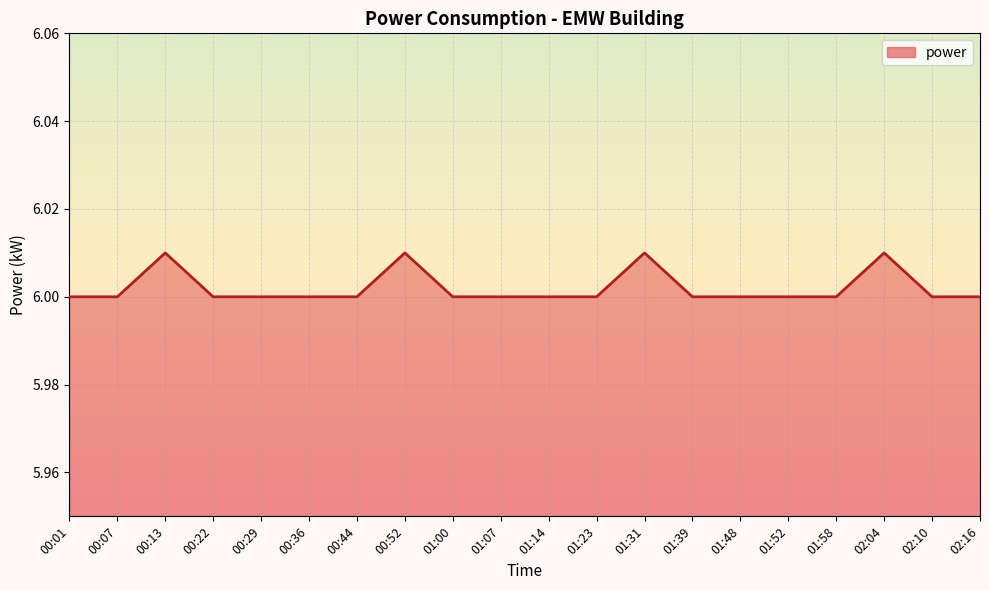

What position from the left is 02:10?

19